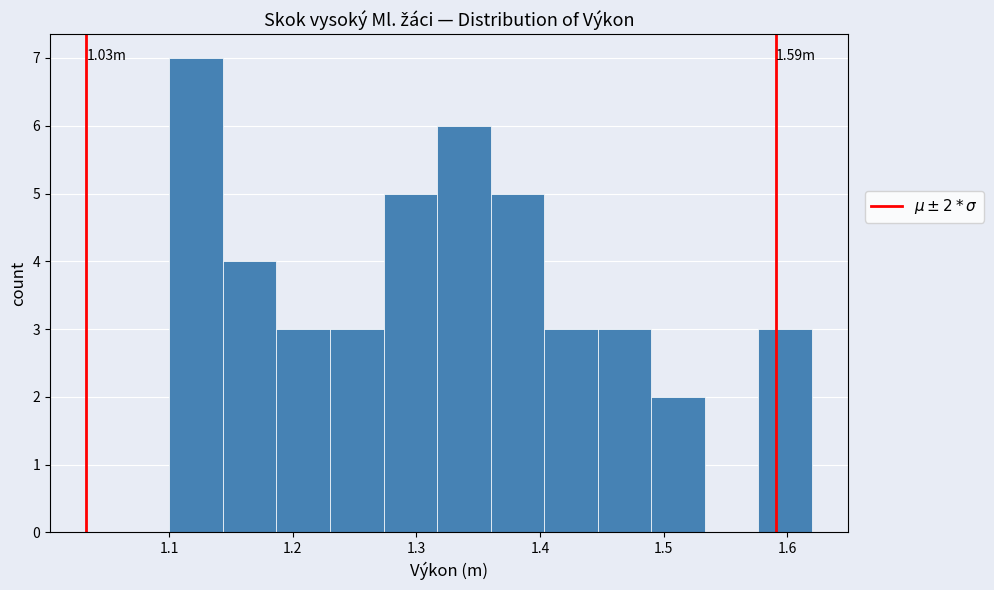

Over which range of the x-axis is the bar tallest?

1.10 to 1.14